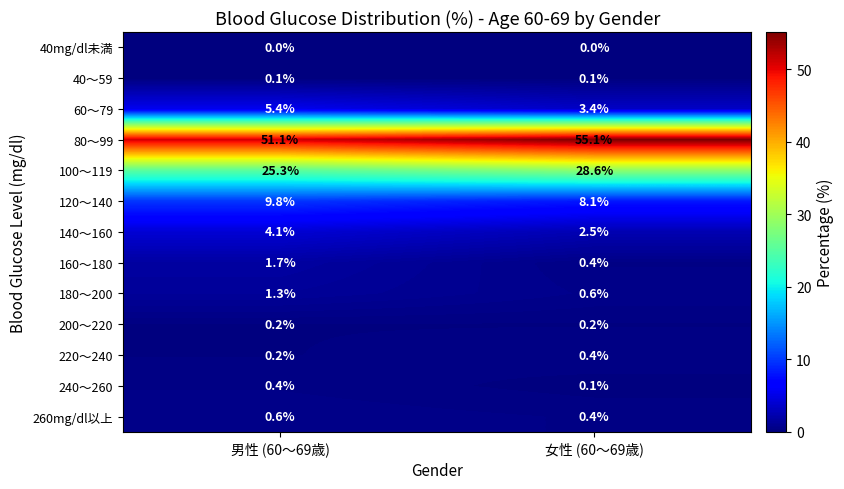

What is the difference between the maximum and minimum values in the 100～119 series?

3.3